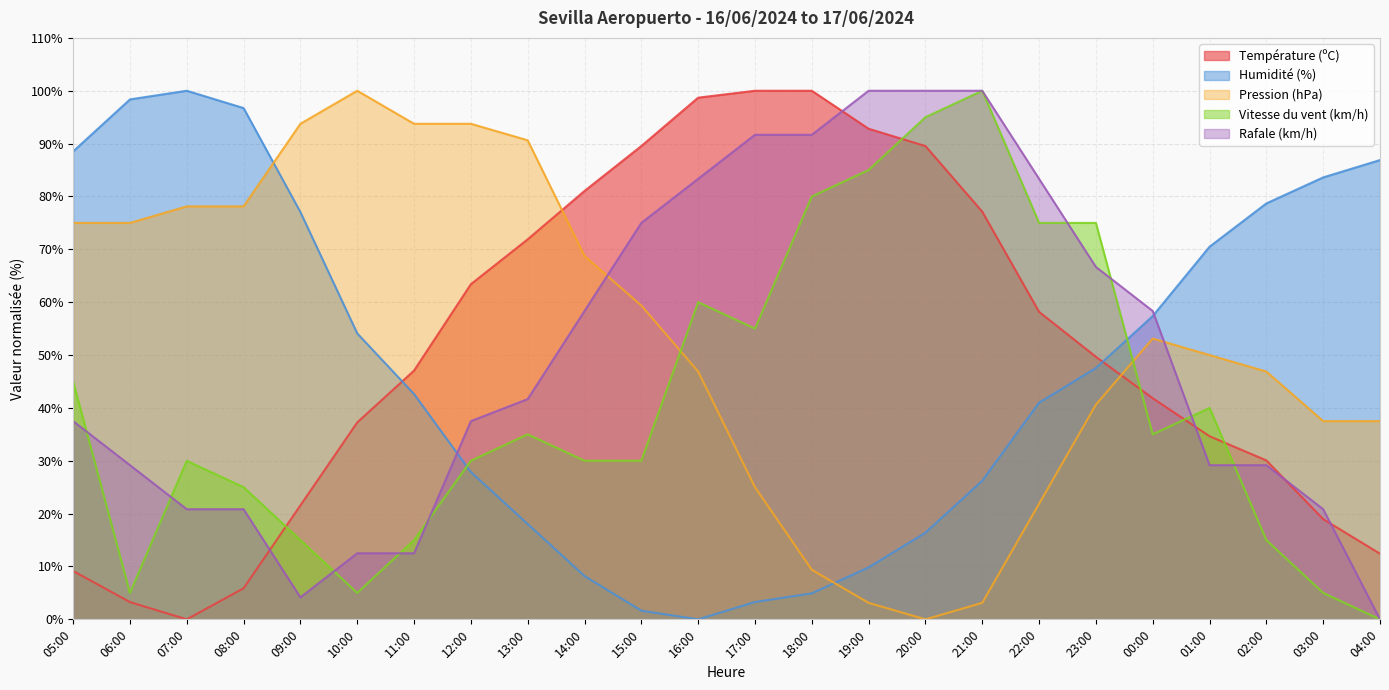

What are all the series names shown in the legend?

Température (ºC), Humidité (%), Pression (hPa), Vitesse du vent (km/h), Rafale (km/h)